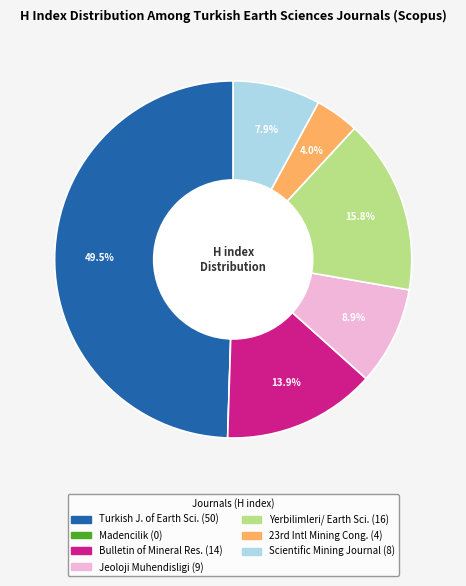

To the nearest percent, what is the average slice percentage?

14%